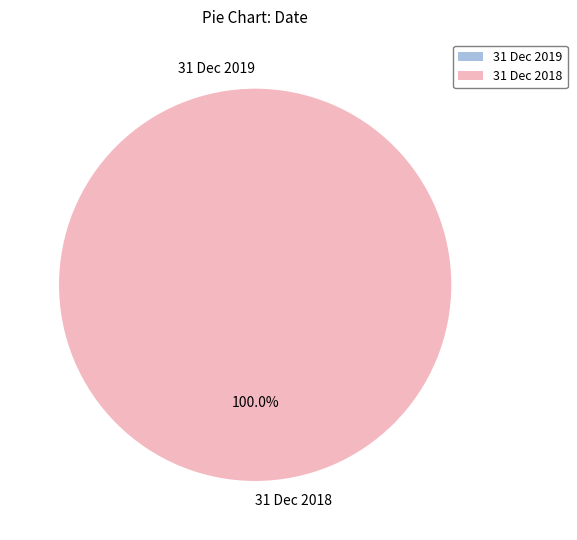

To the nearest percent, what portion does 31 Dec 2018 represent?

100%